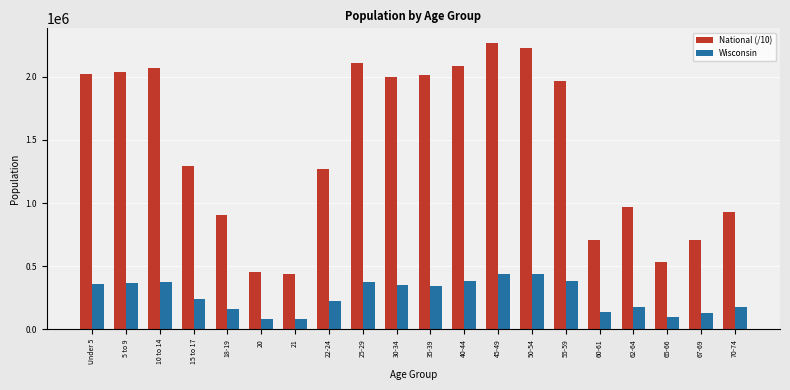

At which label is National (/10) closest to 1353144?

15 to 17